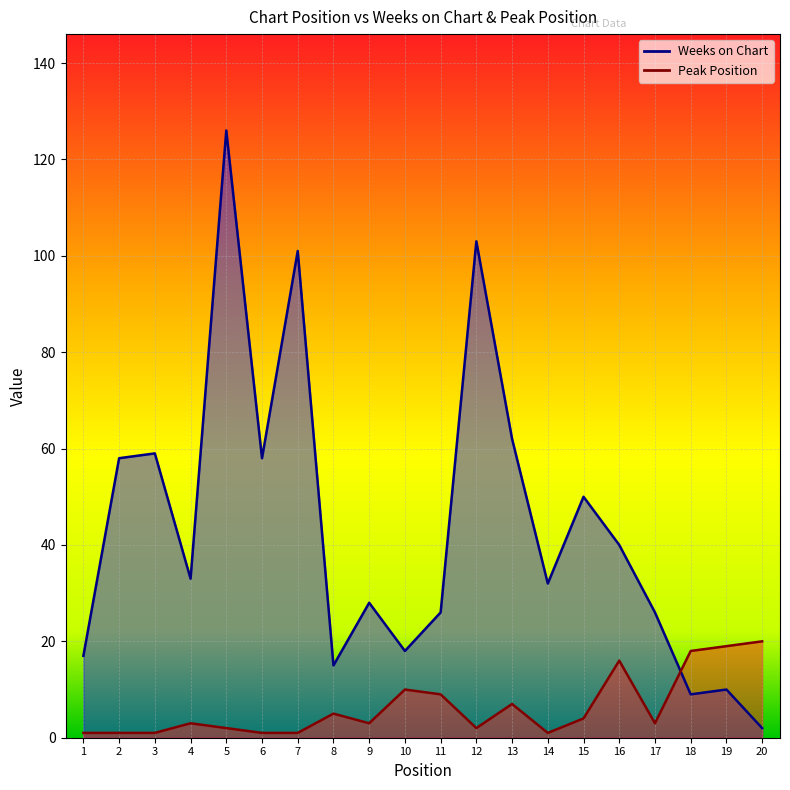

Which series changed the most between 1 and 14?

Weeks on Chart